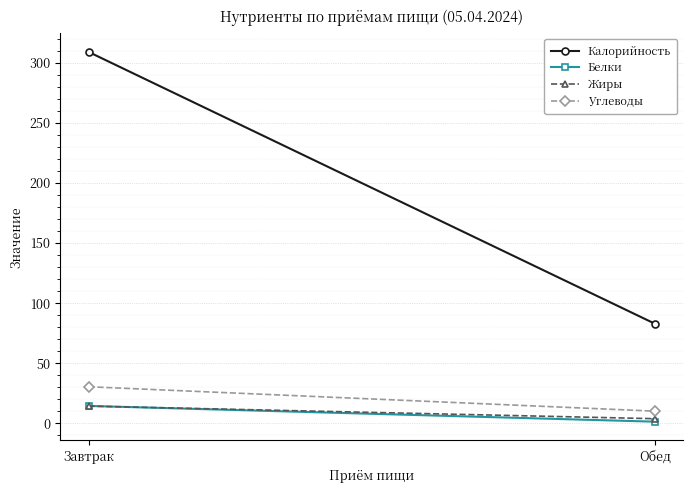

The value of Жиры at Завтрак is 7.1. True or false?

False